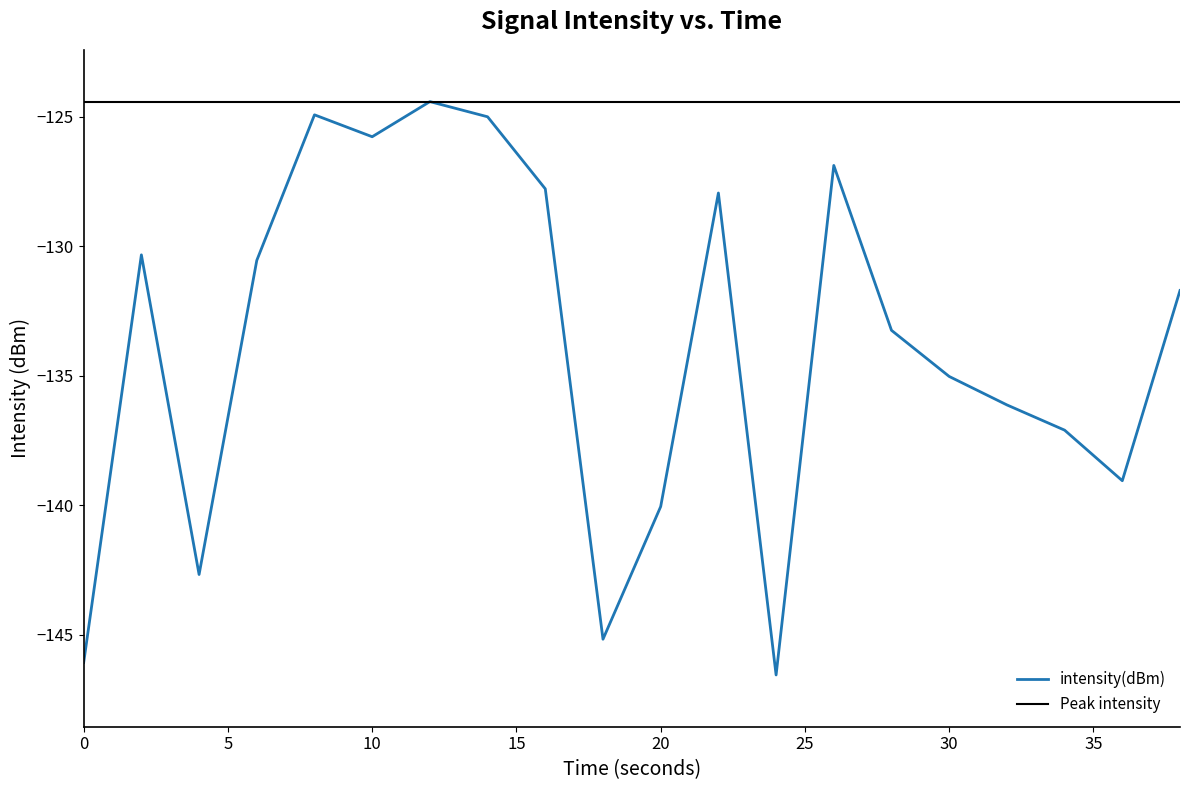

Rank the categories by value from lowest to highest.

24, 0, 18, 4, 20, 36, 34, 32, 30, 28, 38, 6, 2, 22, 16, 26, 10, 14, 8, 12